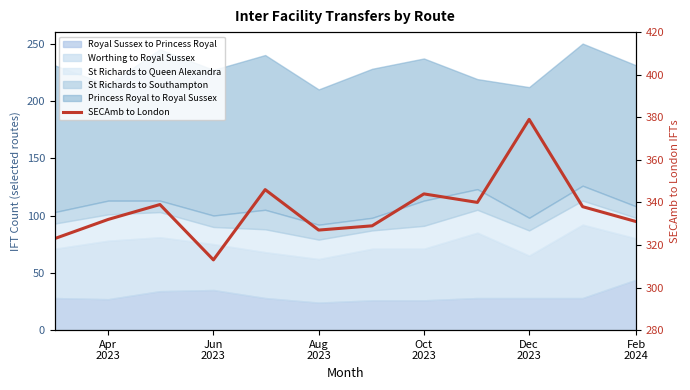

At which category does the chart reach its peak across all series?

Dec 2023